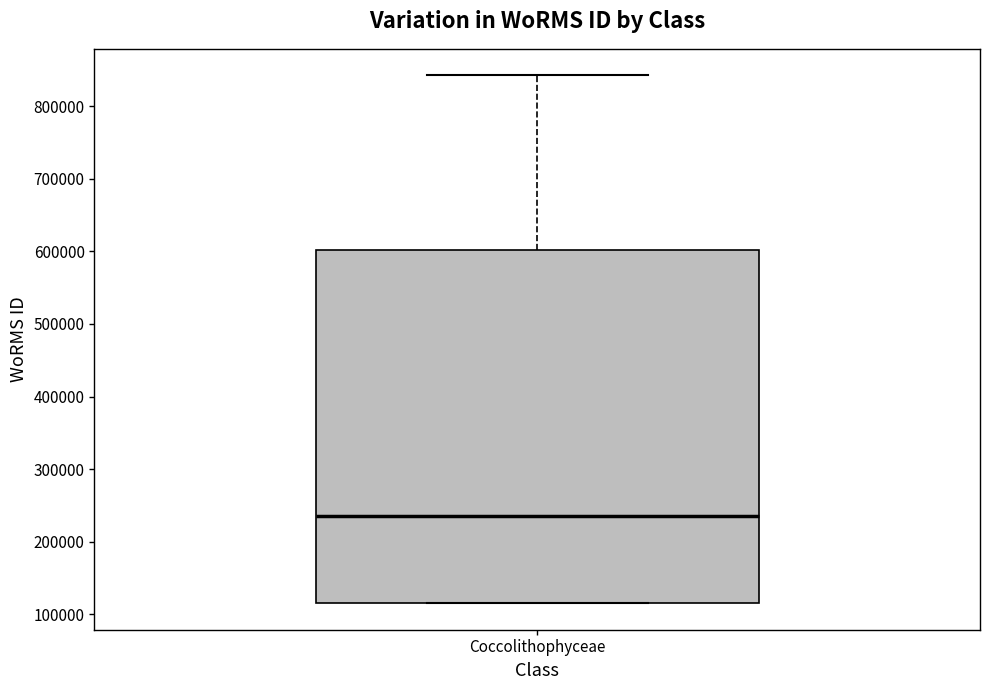

Where does the upper whisker of the box for Coccolithophyceae end on the y-axis? The values are not printed on the chart, so give them approximately, as read against the axis.

840000